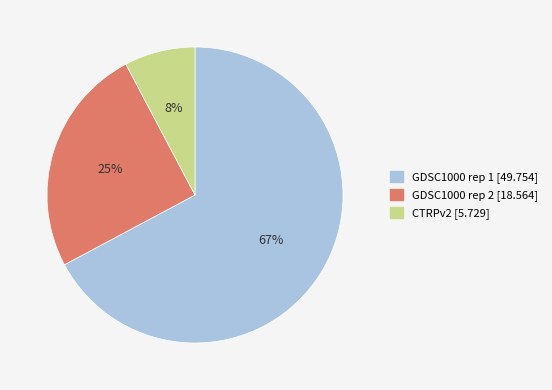

Which category has the smallest portion of the pie?

CTRPv2